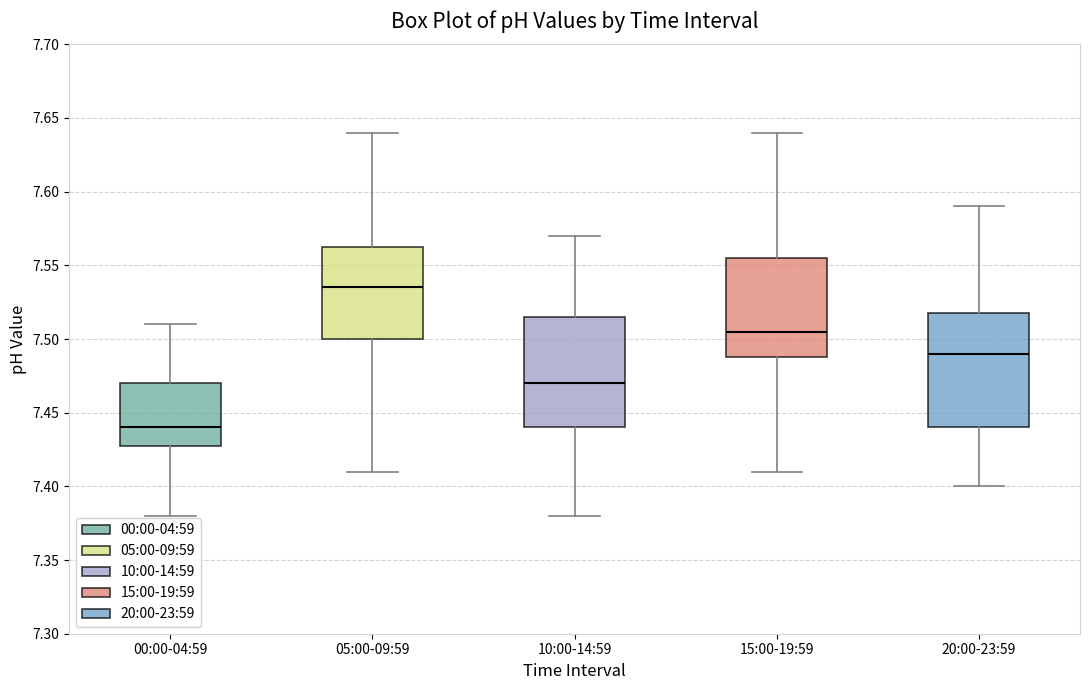

Reading left to right, read every box against the y-axis: the position of its median line, the range the box covers, and the ends of its whiskers. The values are not printed on the chart, so give them approximately, as read against the axis.

00:00-04:59: median 7.440, box 7.430 to 7.470, whiskers 7.380 to 7.510
05:00-09:59: median 7.535, box 7.500 to 7.565, whiskers 7.410 to 7.640
10:00-14:59: median 7.470, box 7.440 to 7.515, whiskers 7.380 to 7.570
15:00-19:59: median 7.505, box 7.490 to 7.555, whiskers 7.410 to 7.640
20:00-23:59: median 7.490, box 7.440 to 7.520, whiskers 7.400 to 7.590